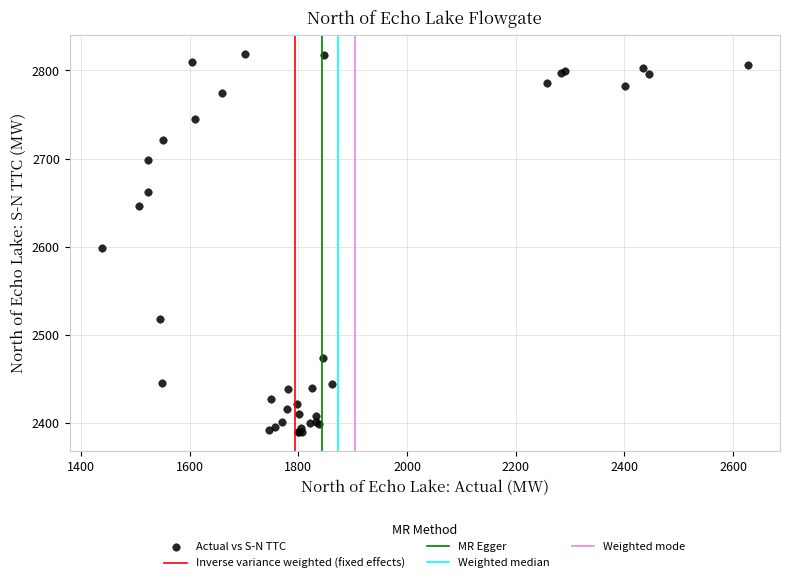

What Y value in the scatter plot is closest to 2604?

2598.7